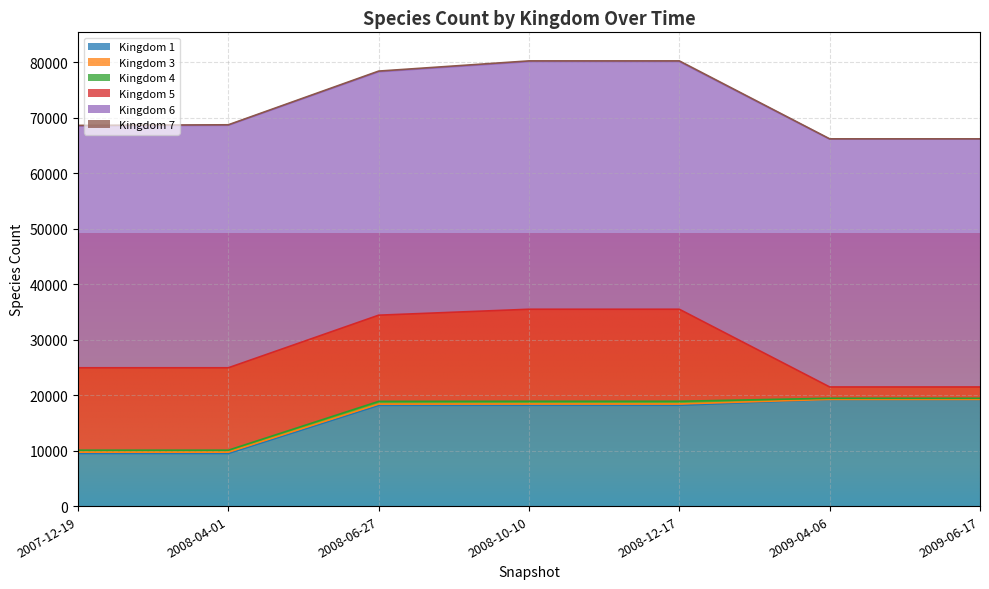

What is the sum of all 3 values?

1188